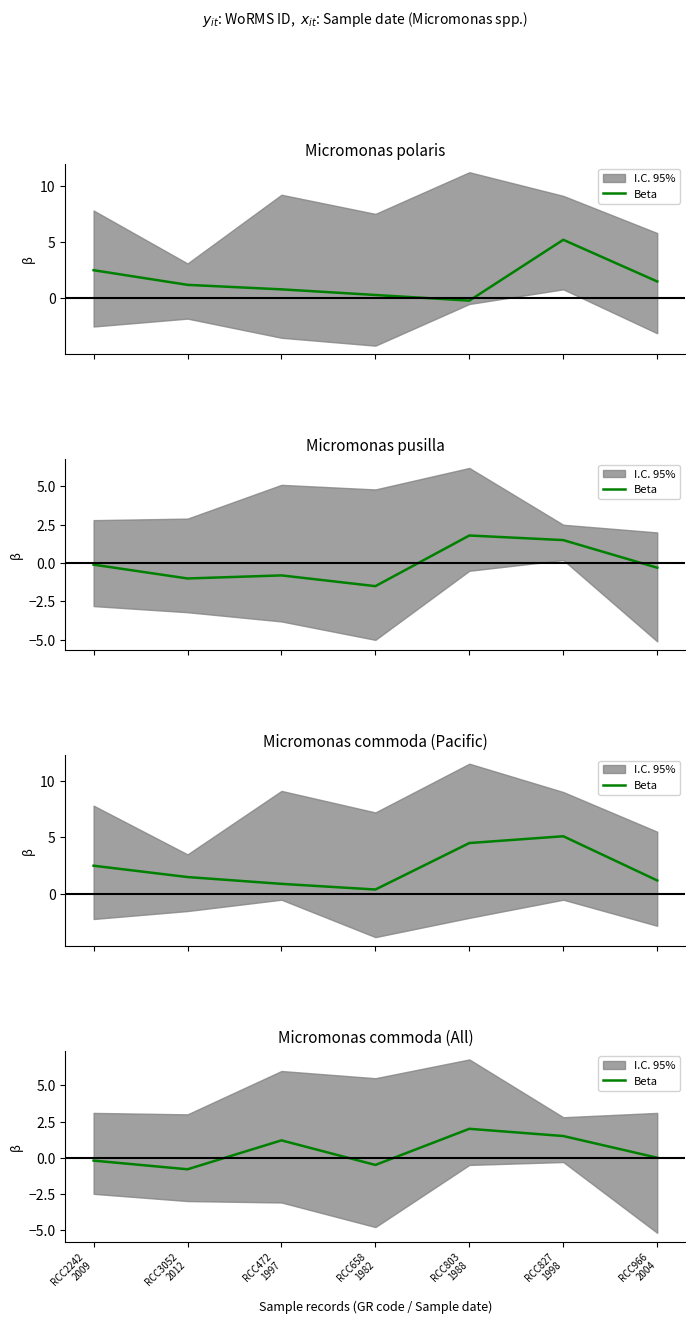

What is the change in value from RCC658
1982 to RCC827
1998?

+2.0